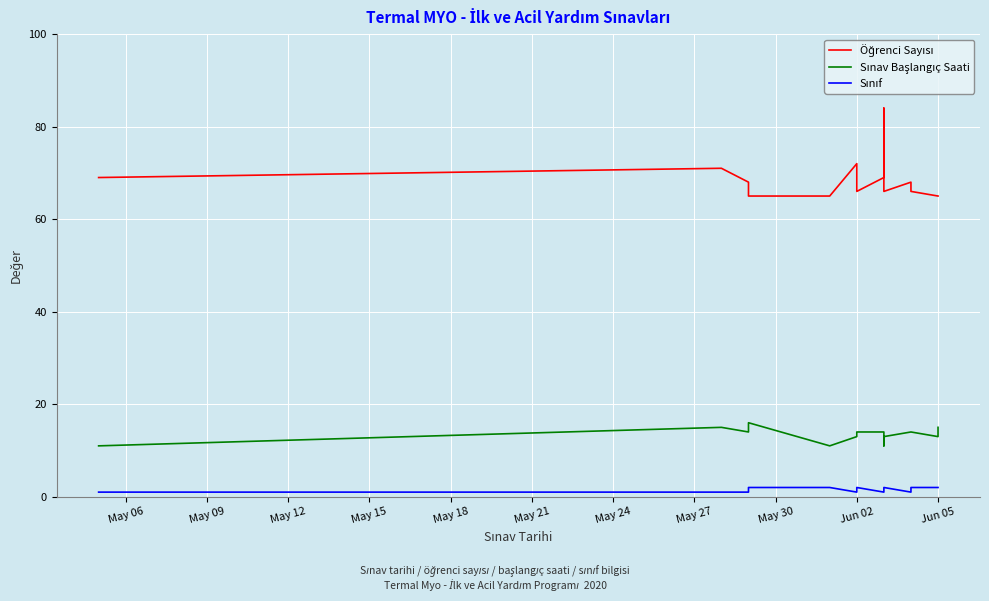

What is the greatest value displayed?

84